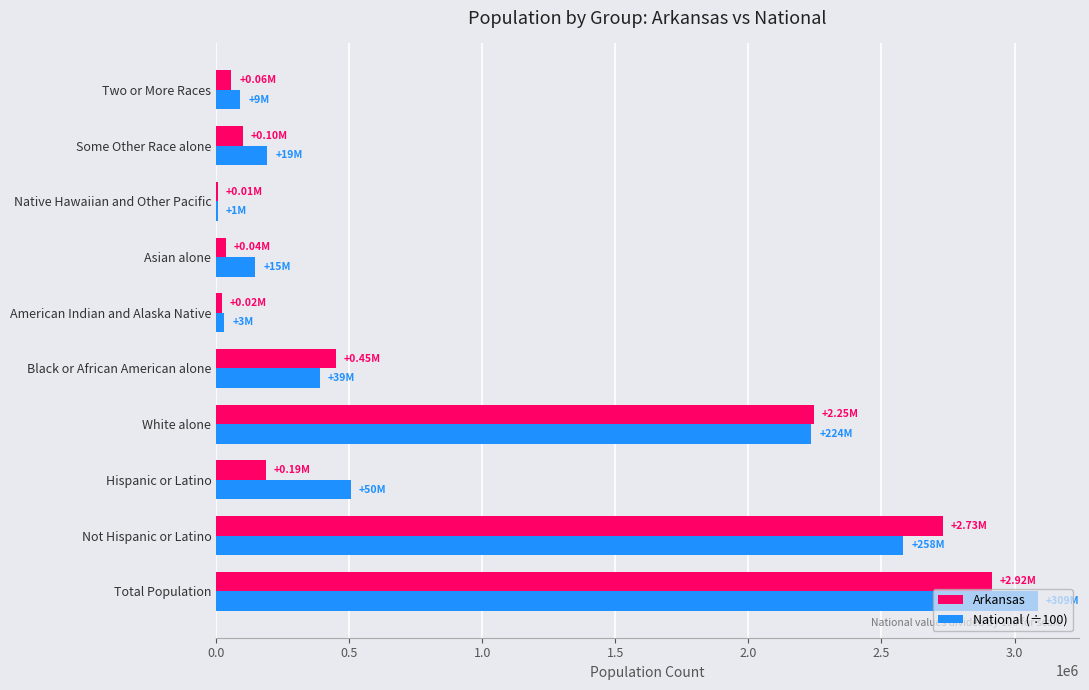

What is the sum of the National (÷100) values at Black or African American alone and Some Other Race alone?

580366.9